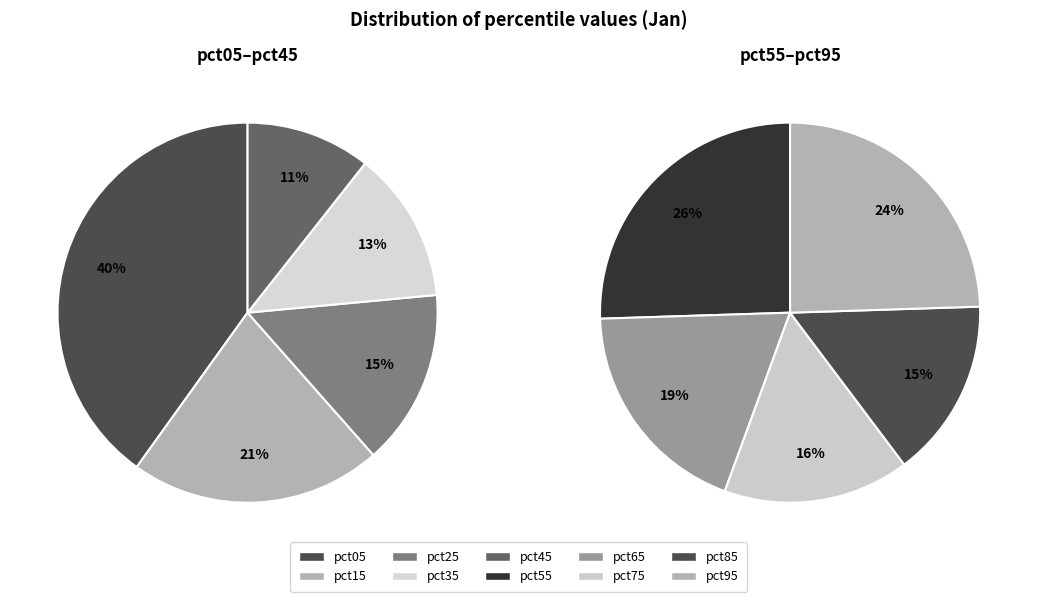

True or false: pct95 accounts for 1% of the total.

False